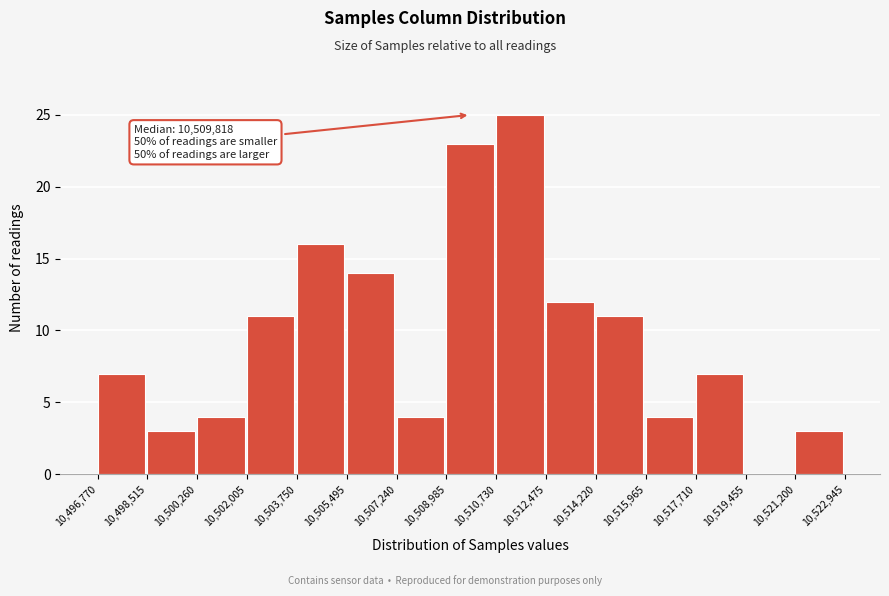

Which range on the x-axis has the tallest bar?

10,510,730 to 10,512,475